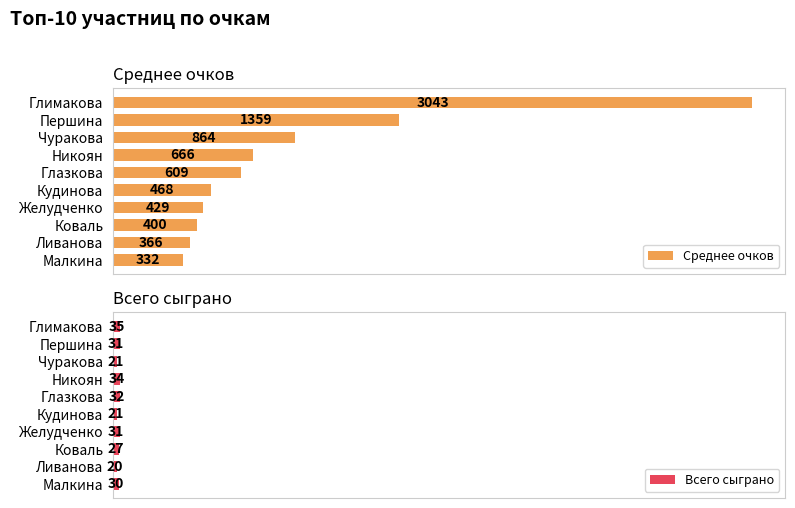

Which category has the highest value in the Среднее очков series?

Глимакова